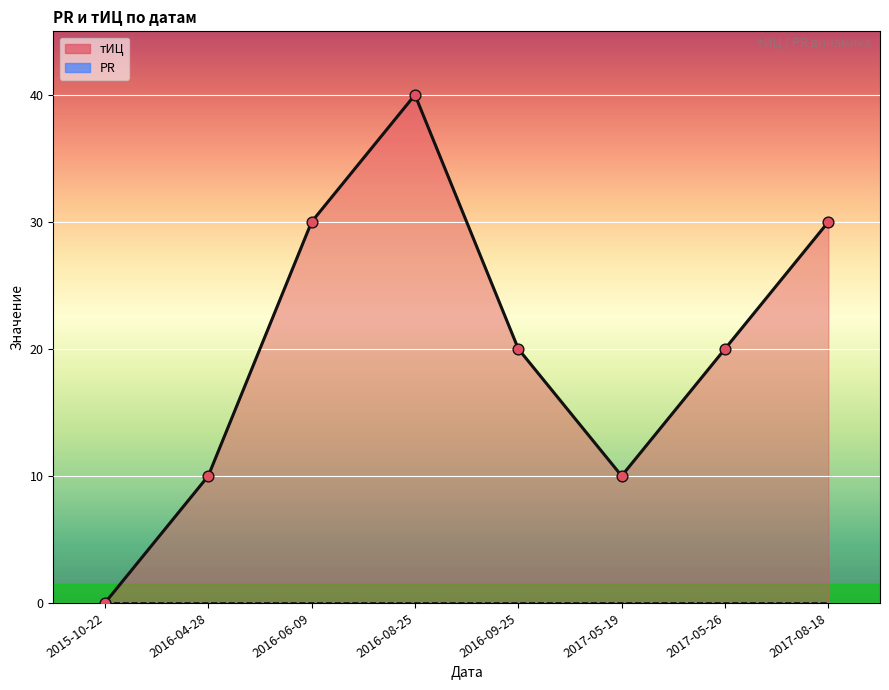

Which has a higher value, 2016-04-28 or 2017-05-26?

2017-05-26